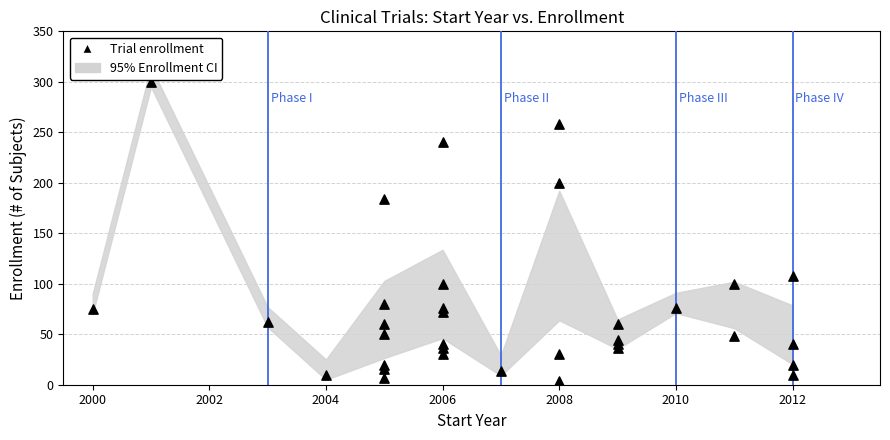

What is the range of Y values (max minus min)?

296